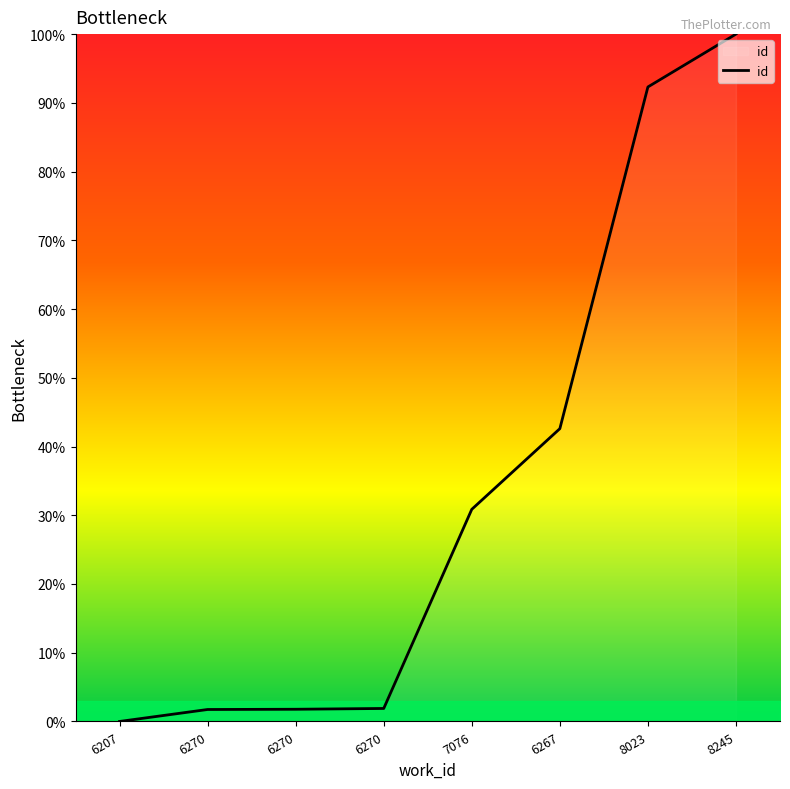

What is the label of the 7th point from the left?

8023